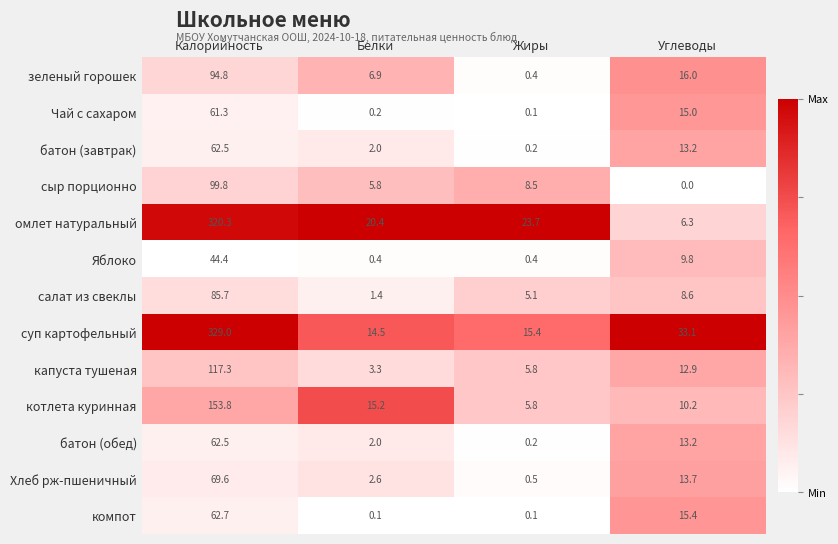

What is the sum of the компот values at Калорийность and Жиры?

62.8